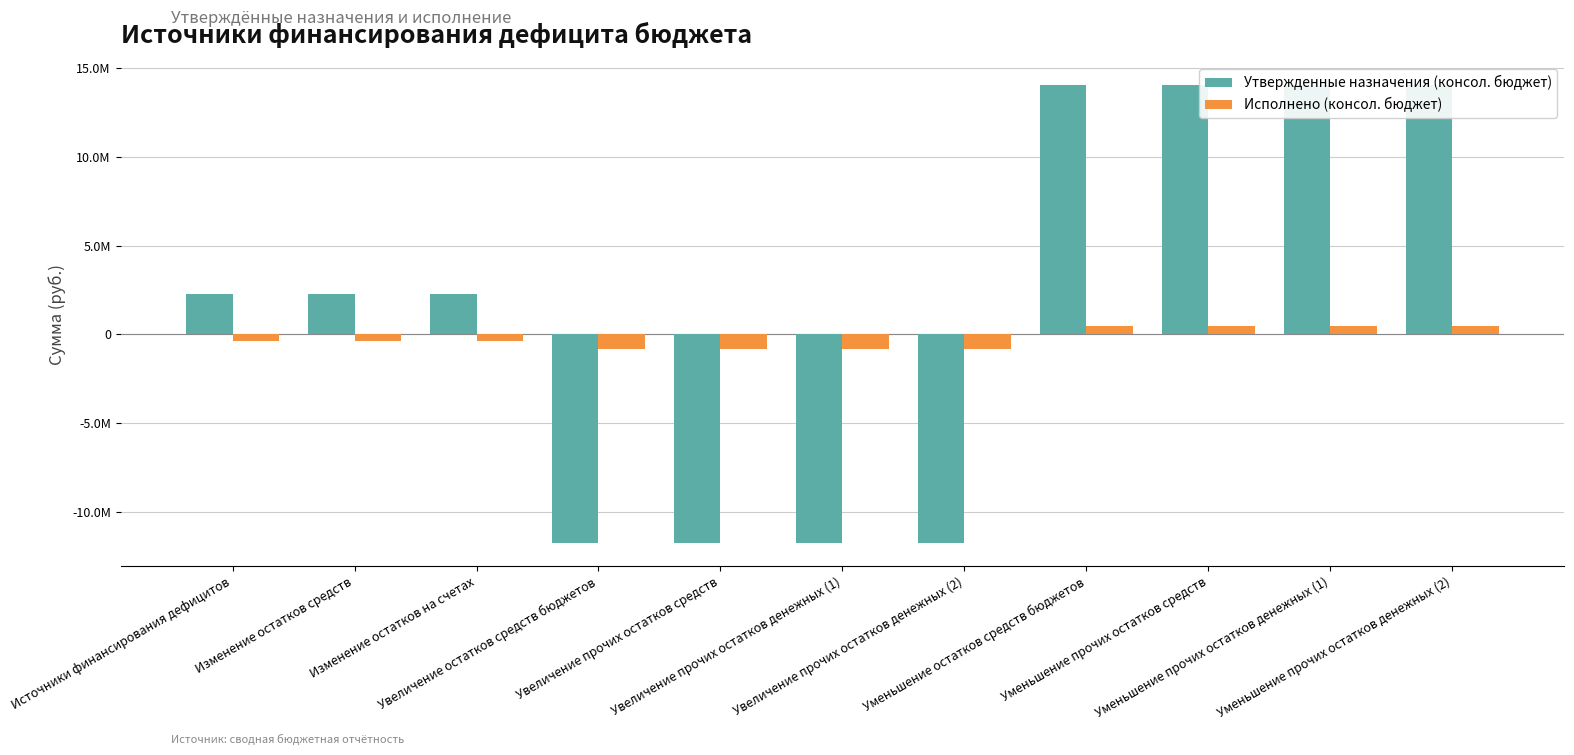

What position from the left is Увеличение прочих остатков средств?

5